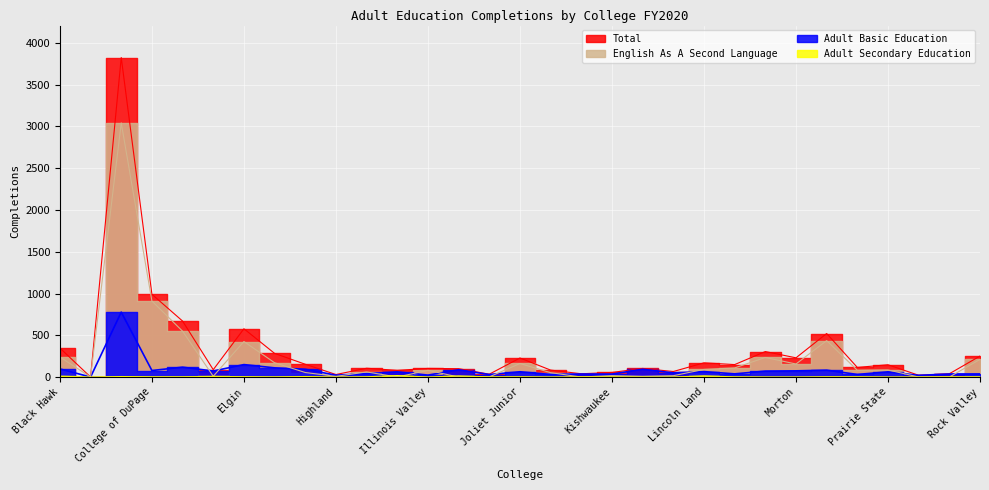

What is the difference between the Total values at Kaskaskia and Moraine Valley?

266